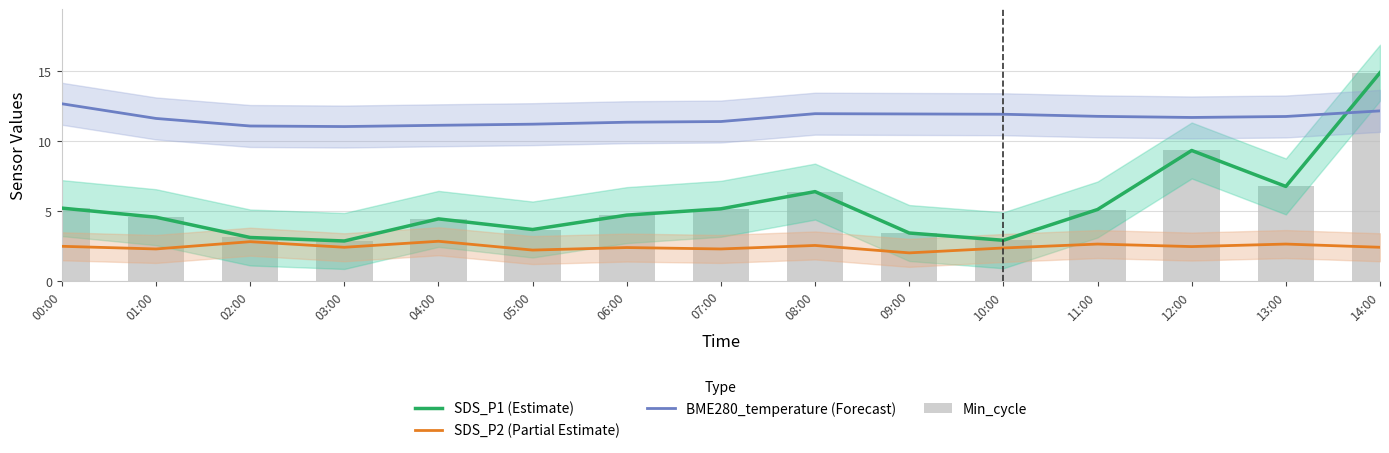

Reading left to right, list all the values displayed in this chart.

SDS_P1 (Estimate): 00:00=5.2	01:00=4.5	02:00=3.1	03:00=2.9	04:00=4.4	05:00=3.7	06:00=4.7	07:00=5.2	08:00=6.4	09:00=3.4	10:00=2.9	11:00=5.1	12:00=9.3	13:00=6.8	14:00=14.9
SDS_P2 (Partial Estimate): 00:00=2.5	01:00=2.3	02:00=2.8	03:00=2.4	04:00=2.8	05:00=2.2	06:00=2.4	07:00=2.3	08:00=2.5	09:00=2.0	10:00=2.4	11:00=2.6	12:00=2.5	13:00=2.6	14:00=2.4
BME280_temperature (Forecast): 00:00=12.7	01:00=11.6	02:00=11.1	03:00=11.0	04:00=11.1	05:00=11.2	06:00=11.3	07:00=11.4	08:00=11.9	09:00=11.9	10:00=11.9	11:00=11.8	12:00=11.7	13:00=11.8	14:00=12.2
Min_cycle: 00:00=5.2	01:00=4.5	02:00=3.1	03:00=2.9	04:00=4.4	05:00=3.7	06:00=4.7	07:00=5.2	08:00=6.4	09:00=3.4	10:00=2.9	11:00=5.1	12:00=9.3	13:00=6.8	14:00=14.9